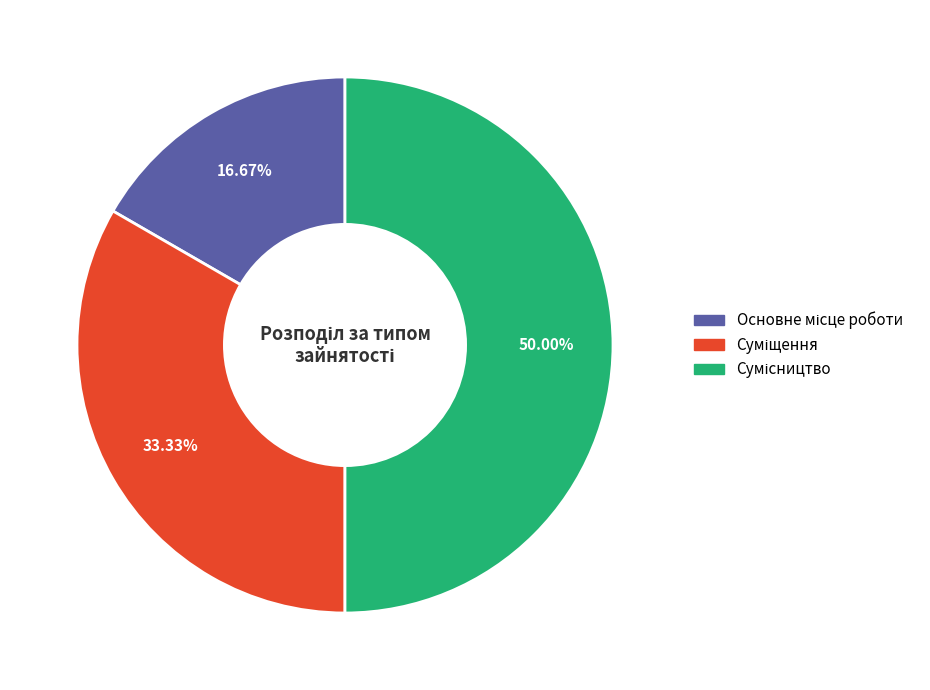

What percentage do Суміщення and Сумісництво together represent?

83.3%